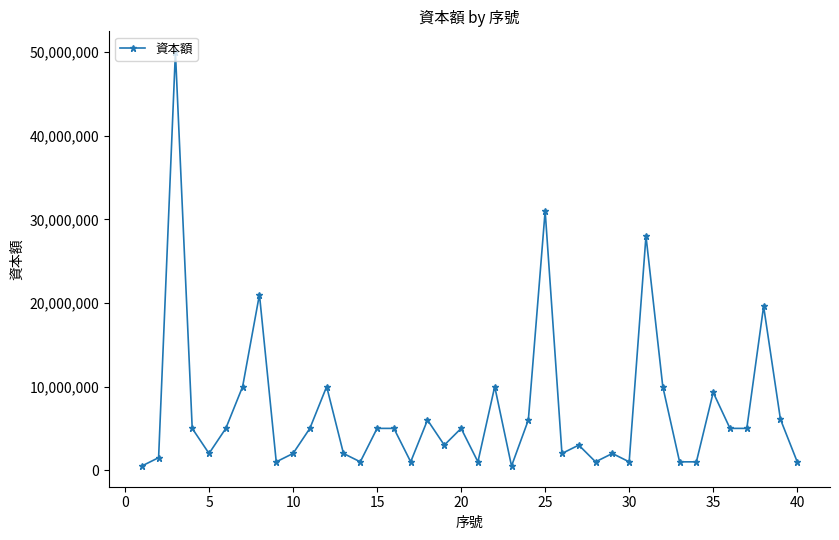

What is the maximum value shown in the chart?

50000000